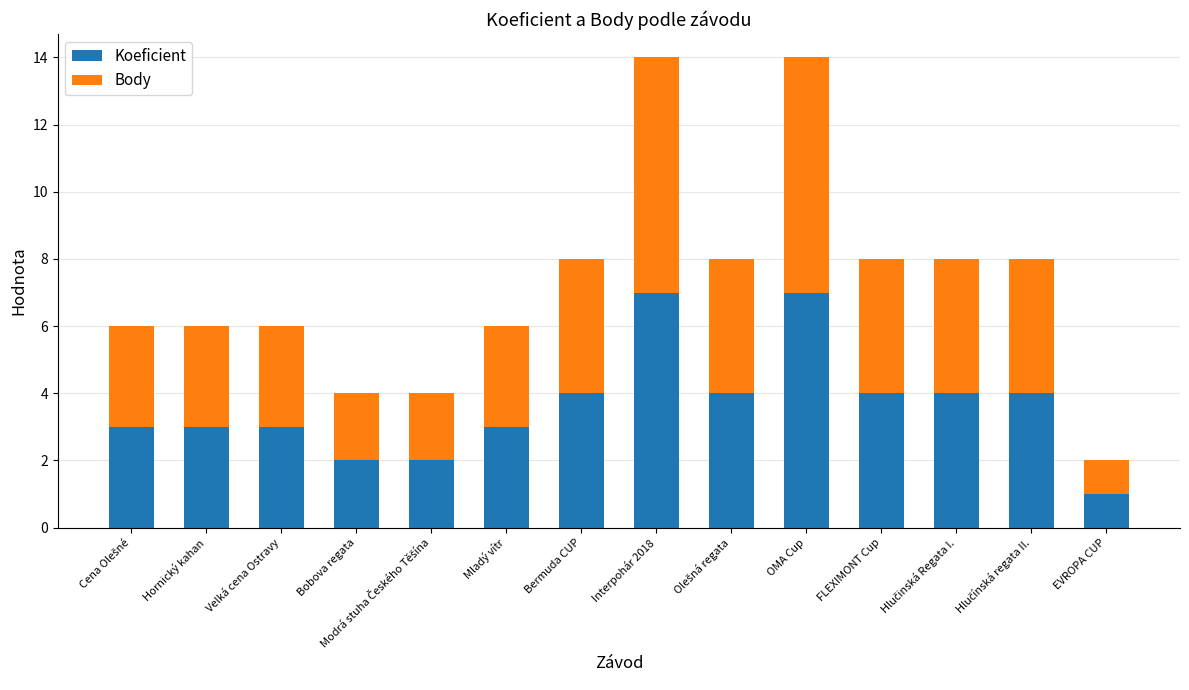

What is the average value of the Koeficient series?

4